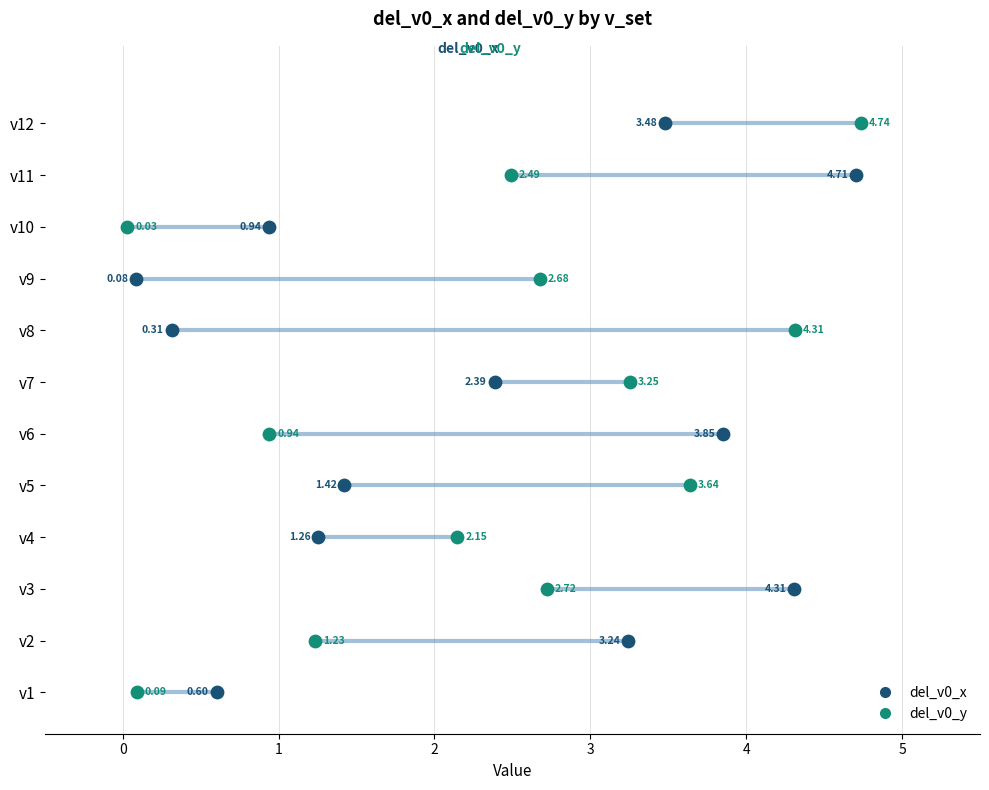

What are all the series names shown in the legend?

del_v0_x, del_v0_y